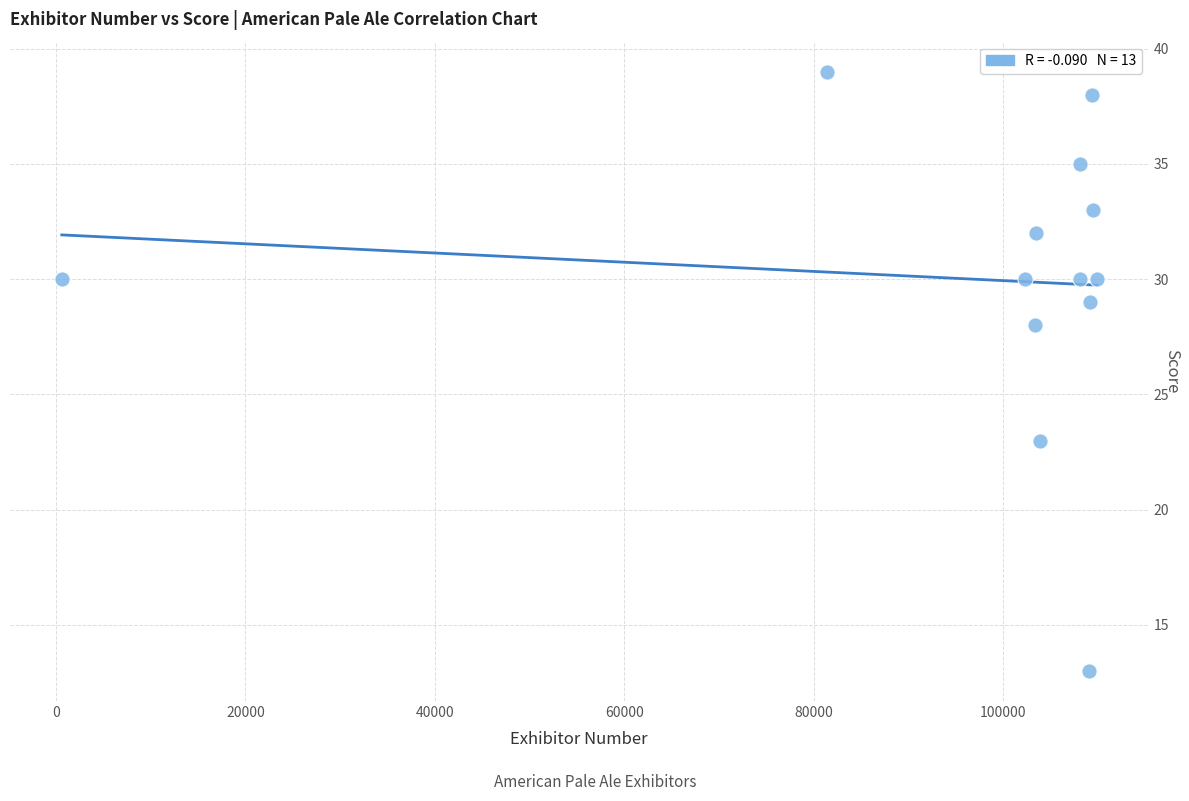

What Y value in the scatter plot is closest to 26?

28